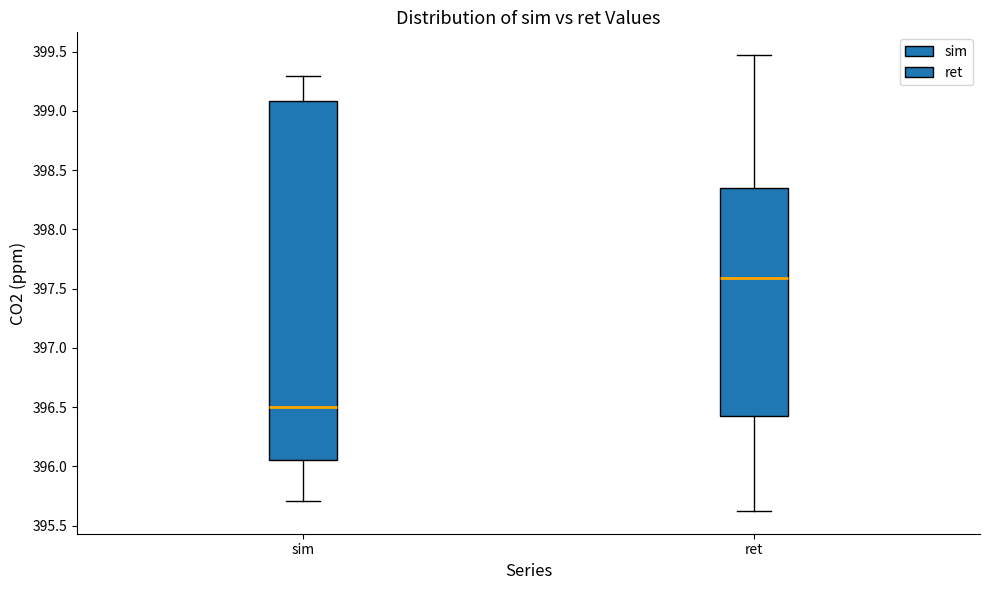

Which box is the tallest, from its lower edge to its upper edge?

sim